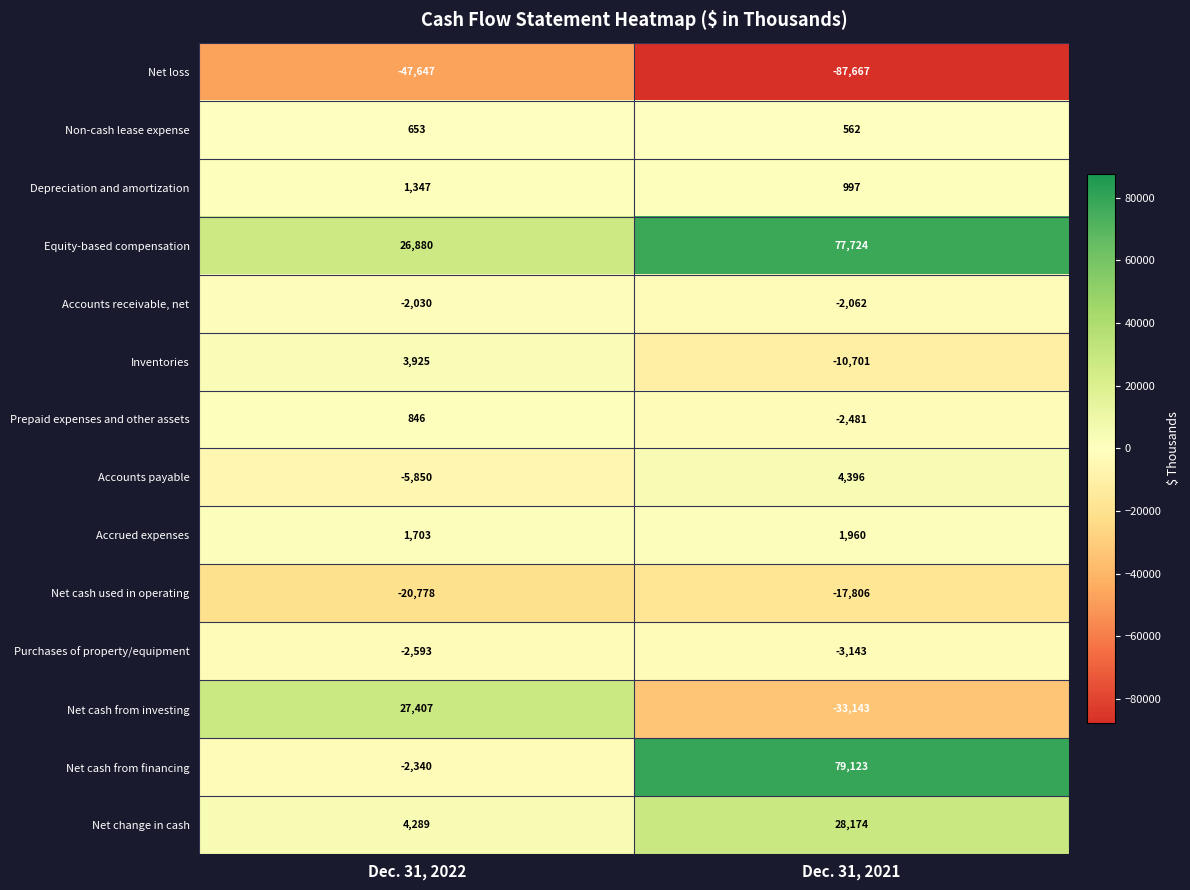

The Net cash used in operating series shows -17806 at Dec. 31, 2021. True or false?

True